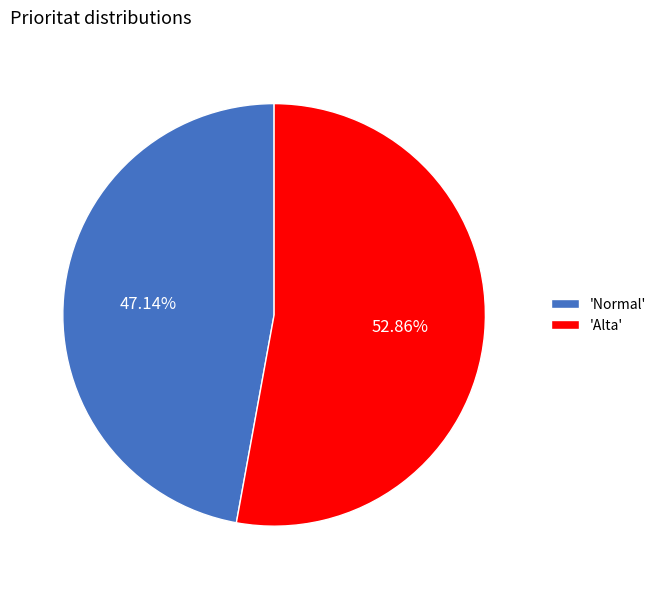

Which category has the smallest portion of the pie?

'Normal'